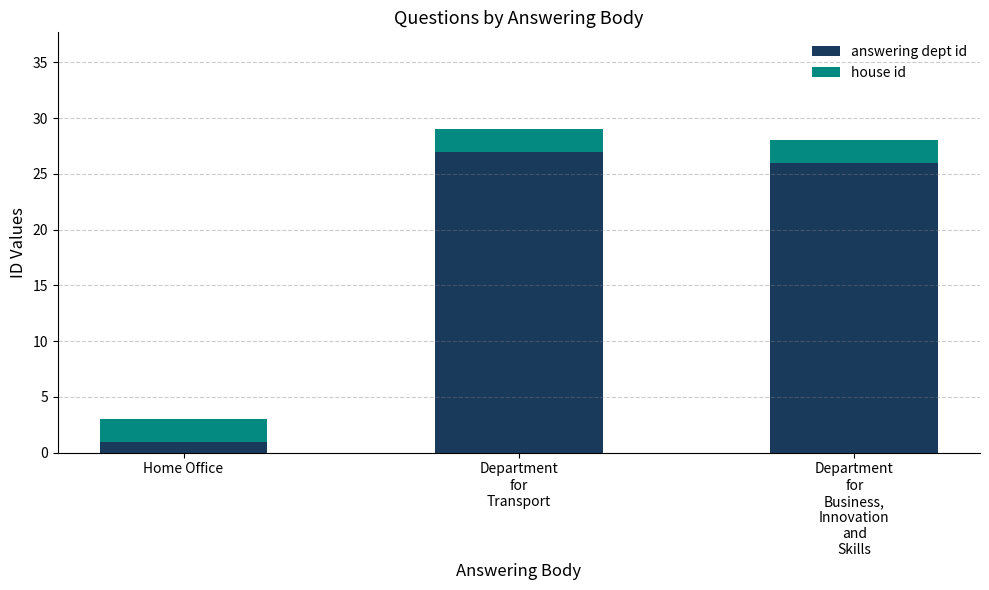

What is the difference between the maximum and minimum values in the answering dept id series?

26